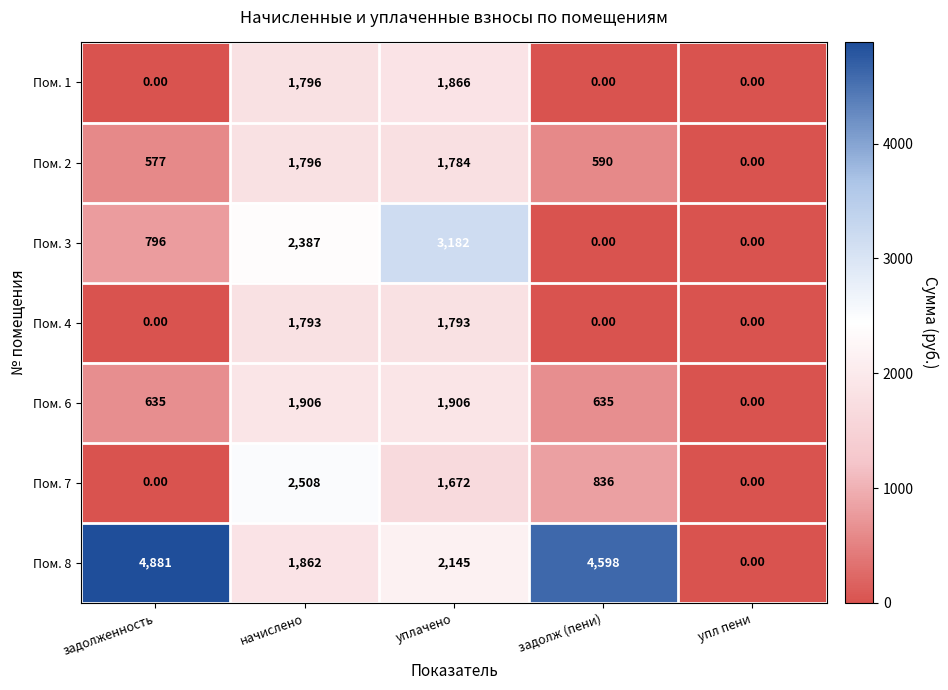

How many data points in Пом. 3 are less than 796?

2